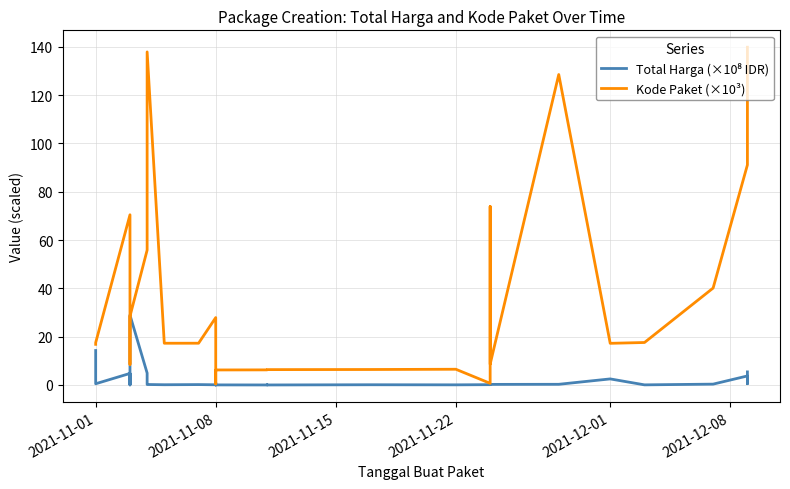

Which series ends up on top after the final intersection of Kode Paket (×10³) and Total Harga (×10⁸ IDR)?

Kode Paket (×10³)